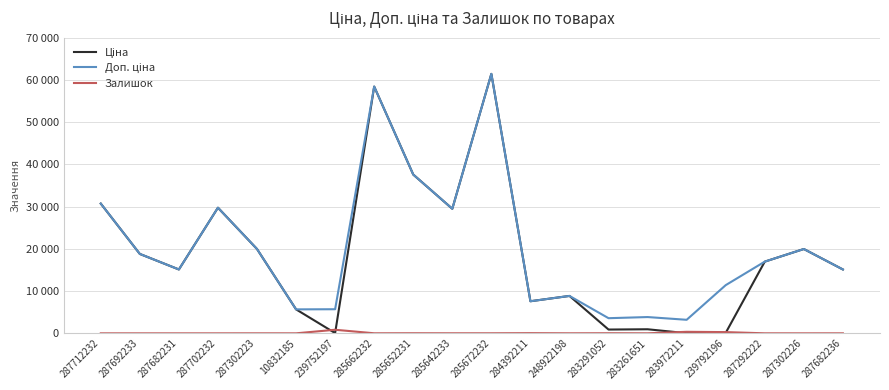

At how many categories does at least one series exceed 5662?

17